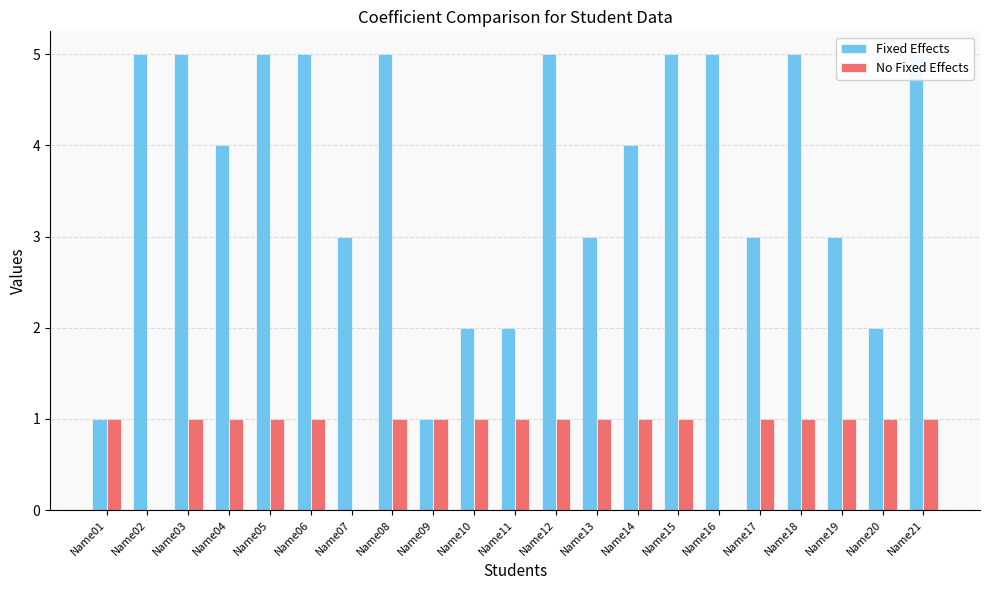

What are all the series names shown in the legend?

Fixed Effects, No Fixed Effects